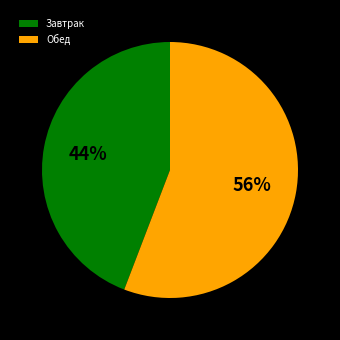

How many segments does this pie chart have?

2